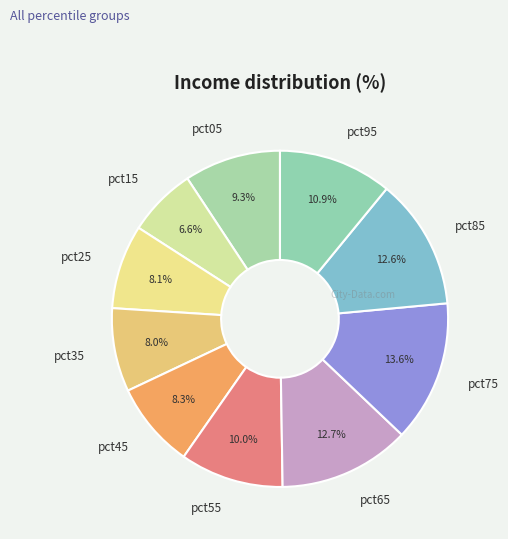

Is pct55 the majority of the pie?

No